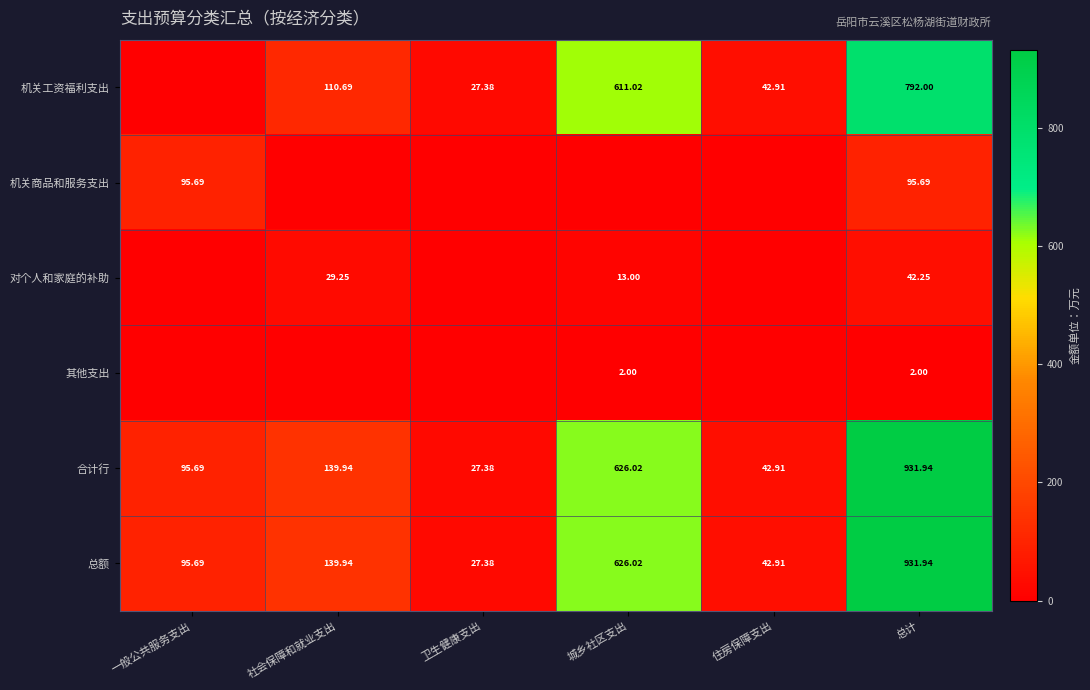

Where is 总额 nearest to the value 479?

城乡社区支出